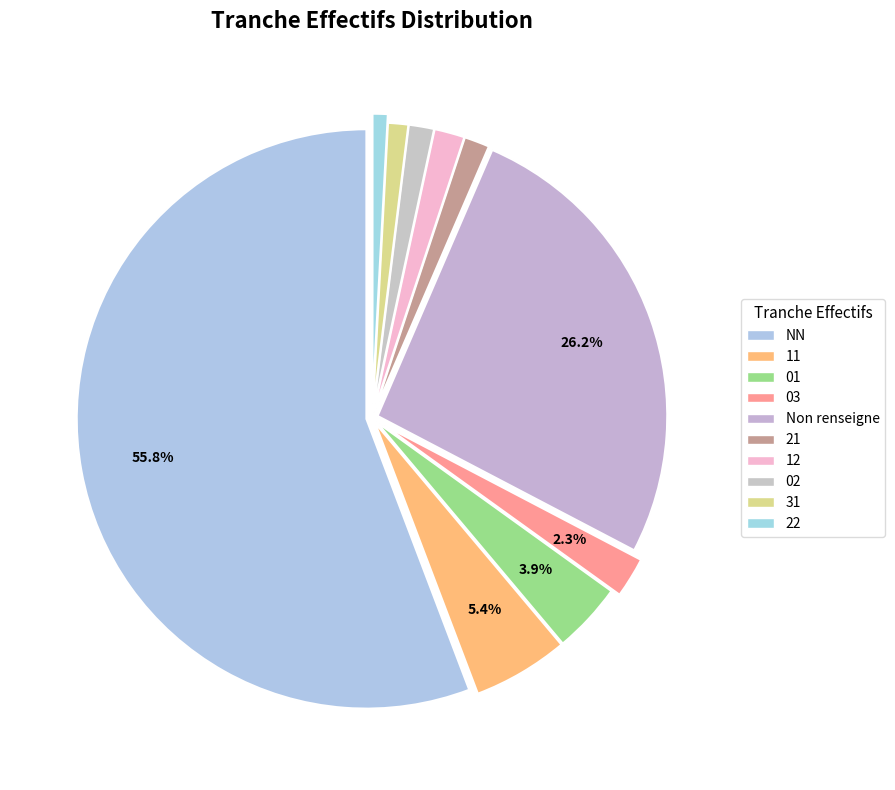

To the nearest percent, what is the difference between the largest and smallest slice percentages?

55%